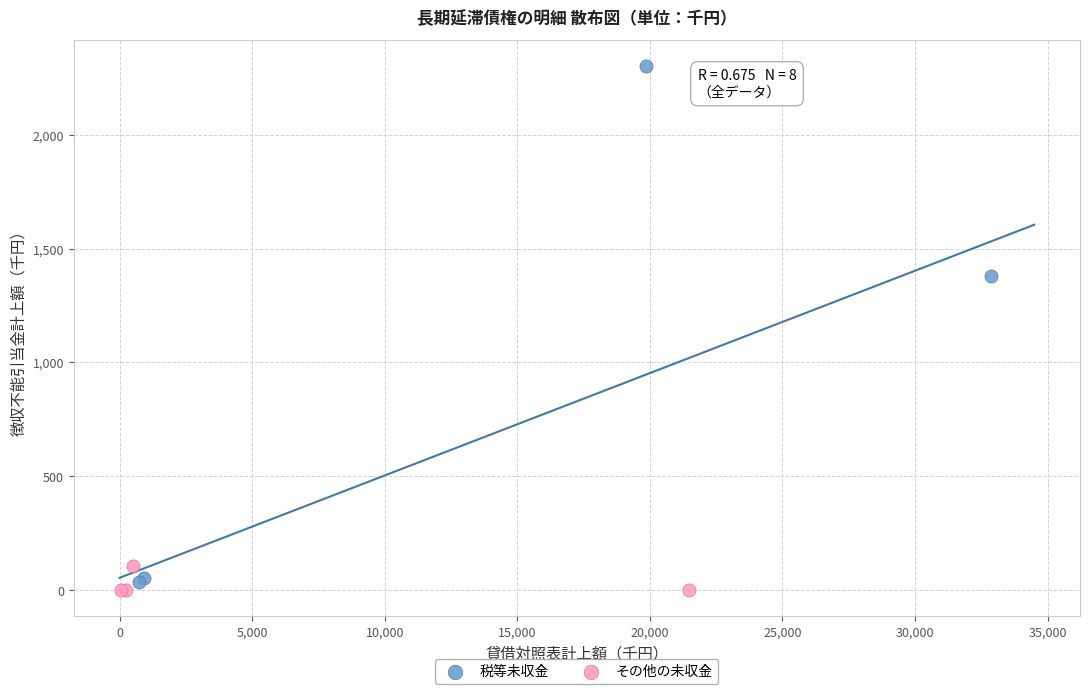

Which series contains the highest Y value?

税等未収金